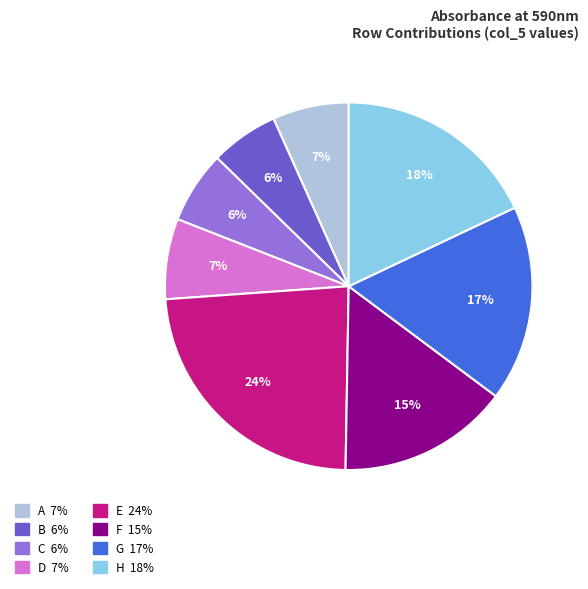

Does any single category account for the majority?

No